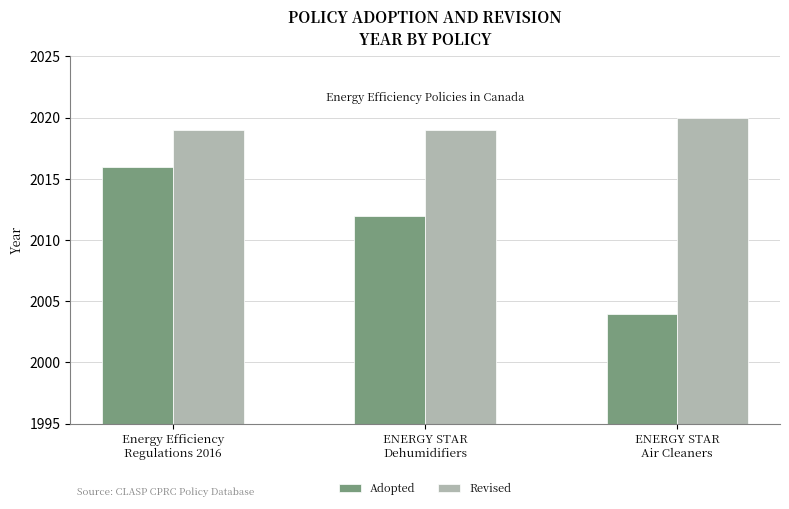

Is it true that Revised equals 2020 at ENERGY STAR
Air Cleaners?

True